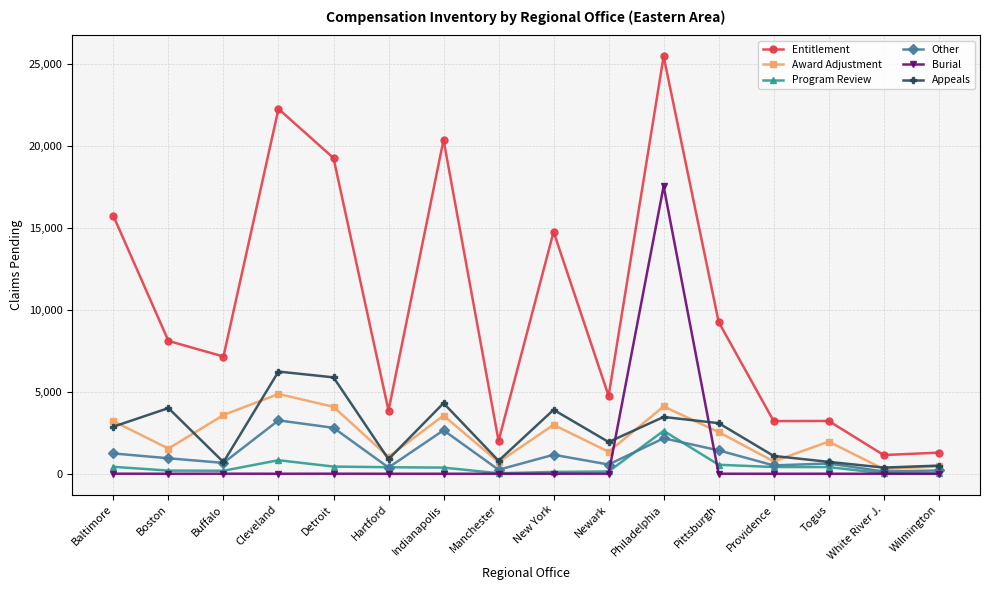

What is the sum of all Award Adjustment values?

36966